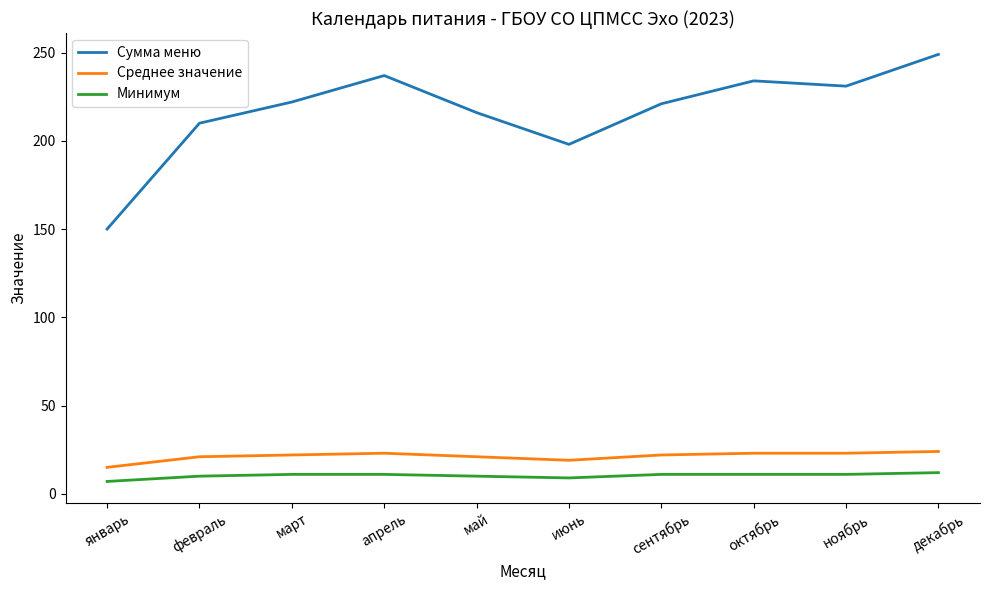

True or false: Минимум and Среднее значение cross at least once.

False